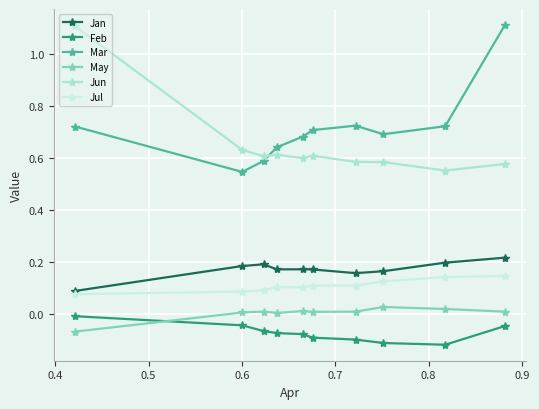

Count the number of categories in the chart.

10